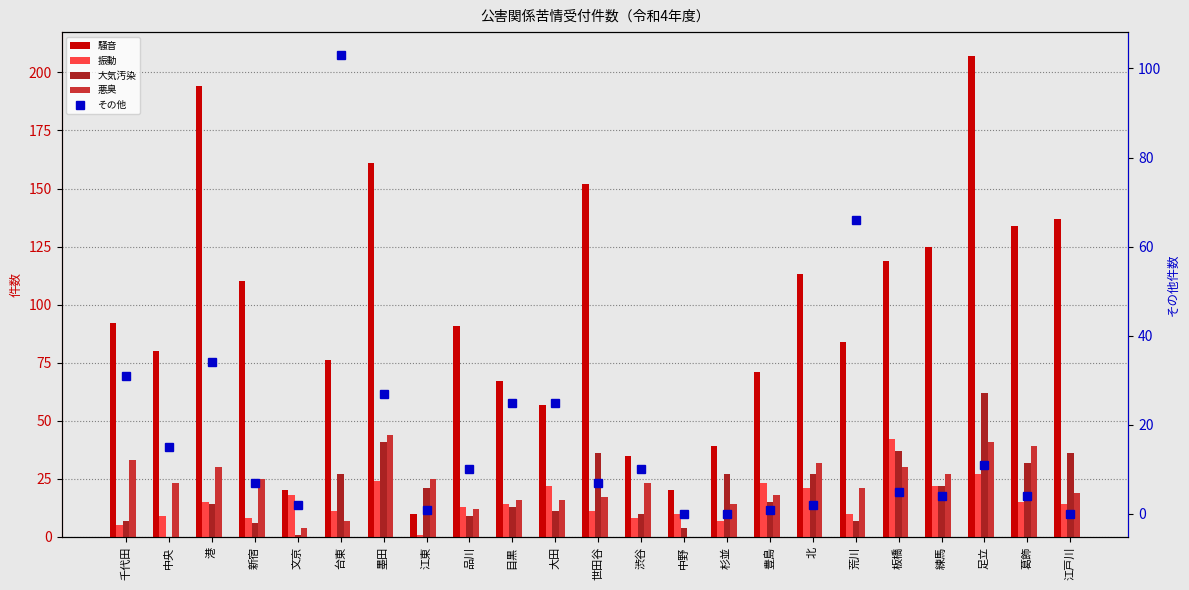

At which category is the sum across all series the highest?

足立